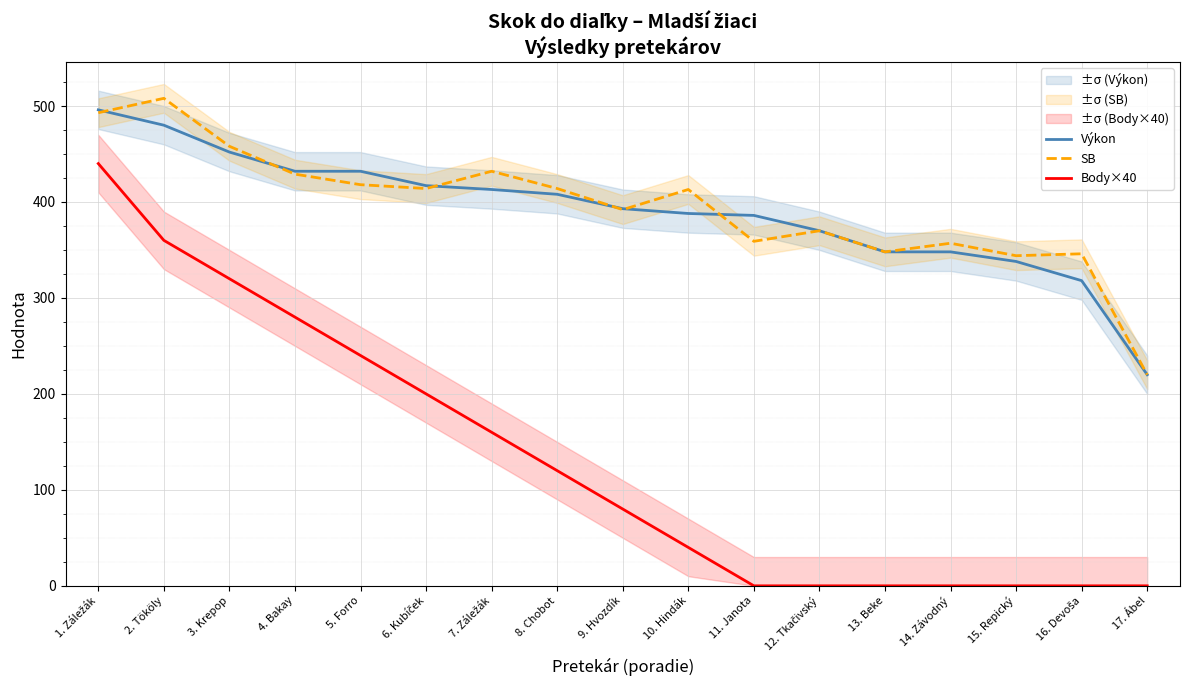

How many lines are shown in the chart?

3